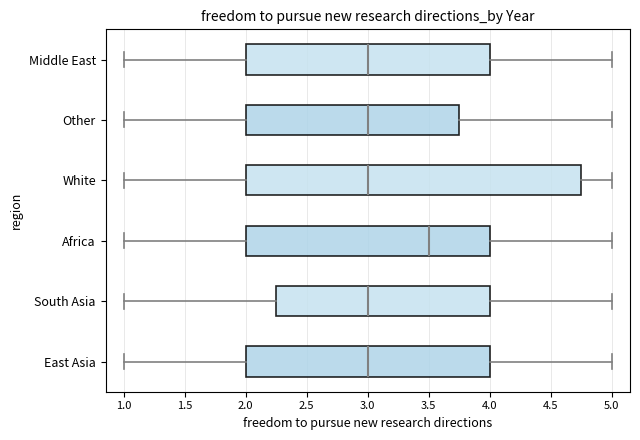

Where does the median line of the box for White sit on the x-axis? The values are not printed on the chart, so give them approximately, as read against the axis.

3.00